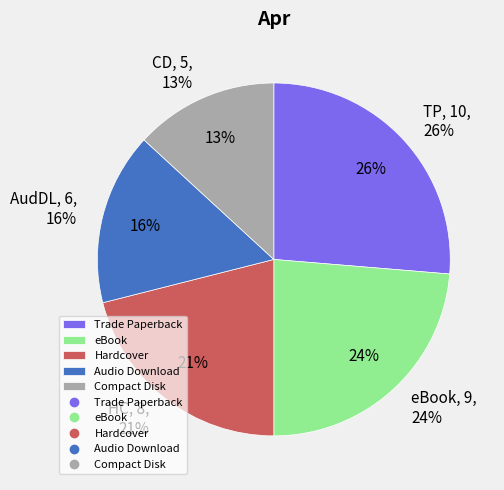

How many segments does this pie chart have?

5